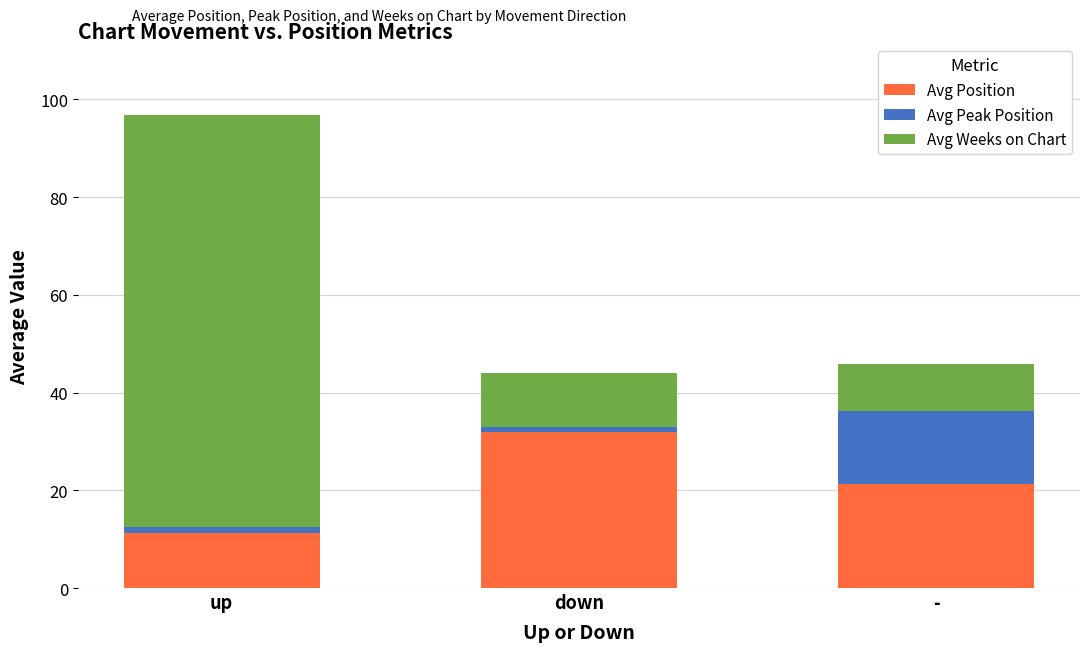

What is the total value across all series at -?

45.9